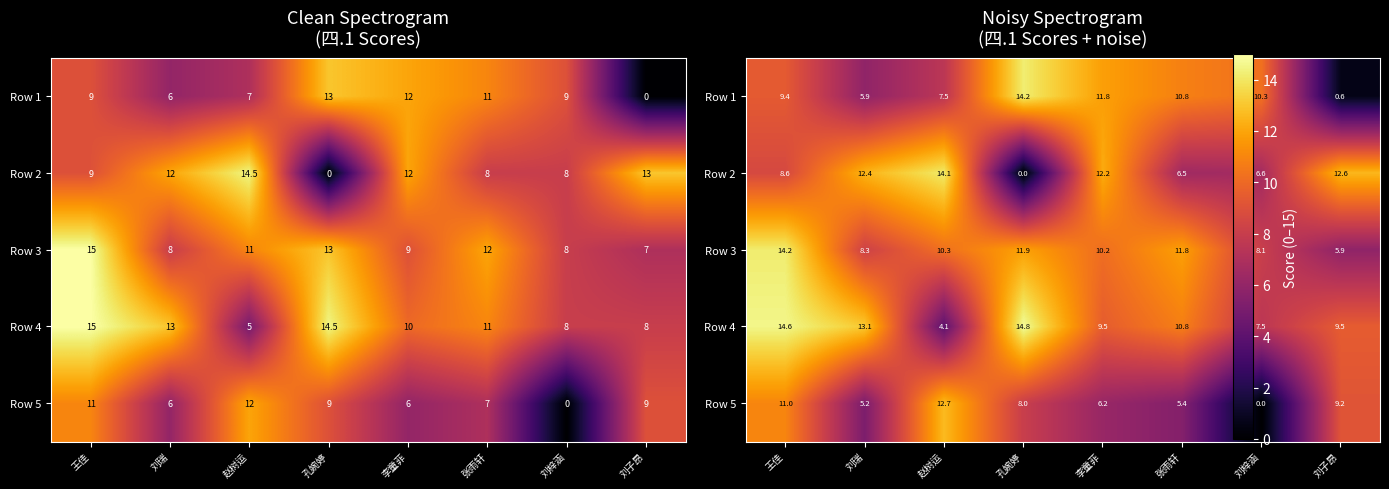

Is it true that Row 3 equals 3.1 at 赵树运?

False